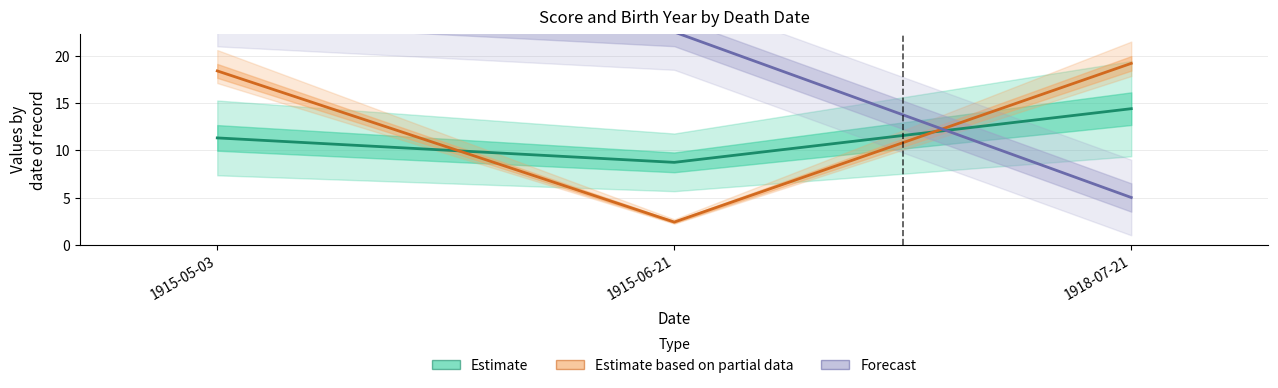

List the labels in order of Estimate value, smallest first.

1915-06-21, 1915-05-03, 1918-07-21